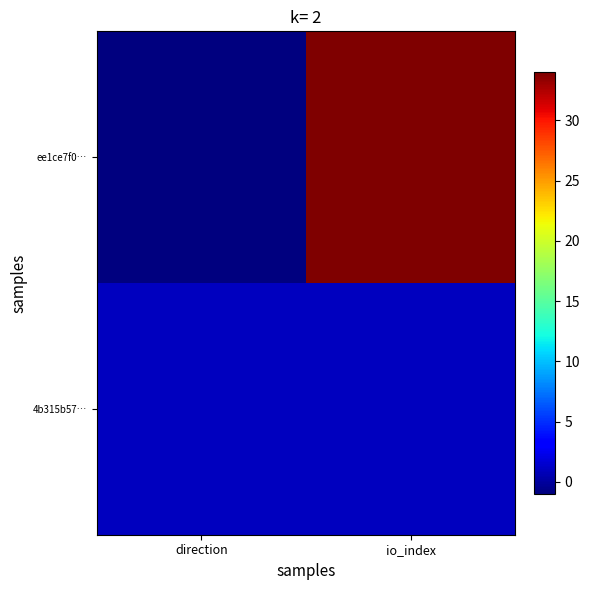

Reading left to right, what are all the values shown in this chart?

ee1ce7f0…: direction=-1	io_index=34
4b315b57…: direction=1	io_index=1